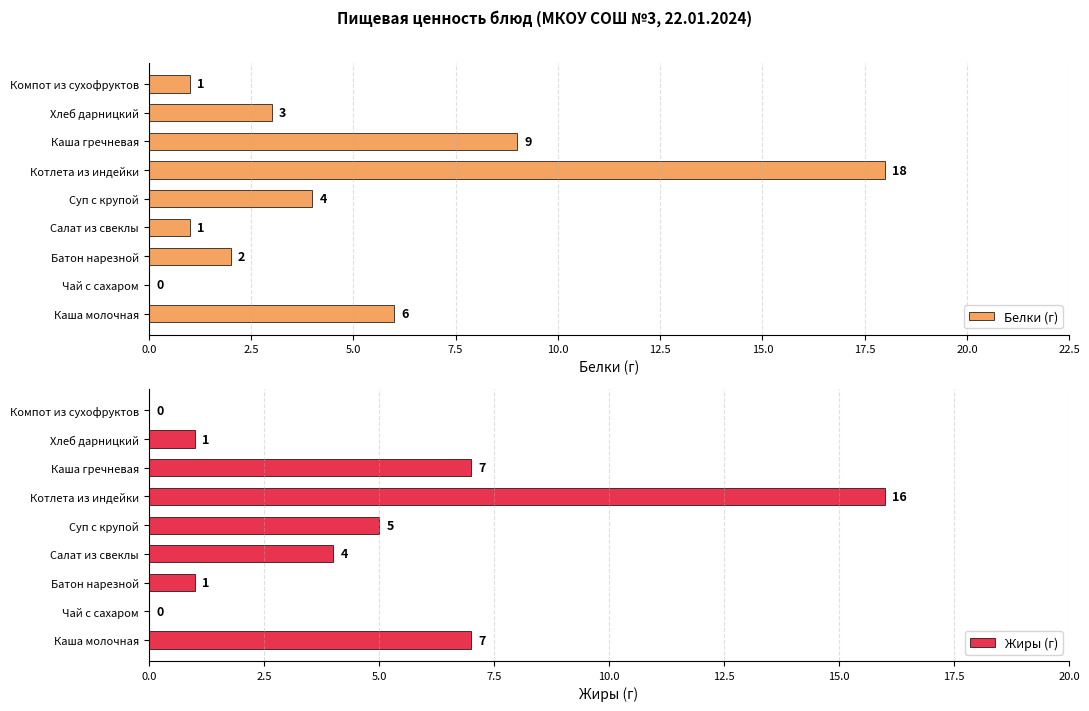

The value of Белки (г) at Суп с крупой is 6. True or false?

False